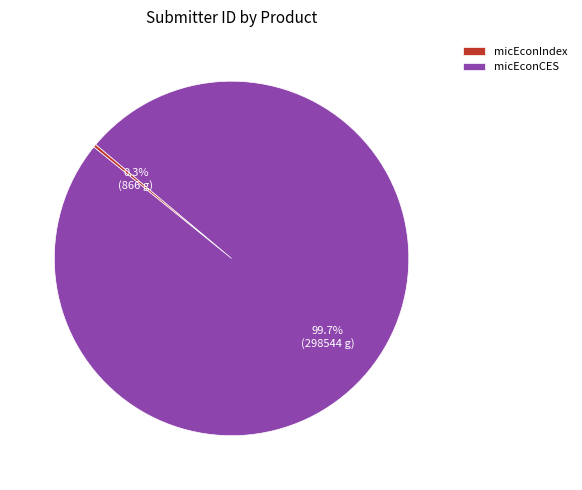

How many segments does this pie chart have?

2